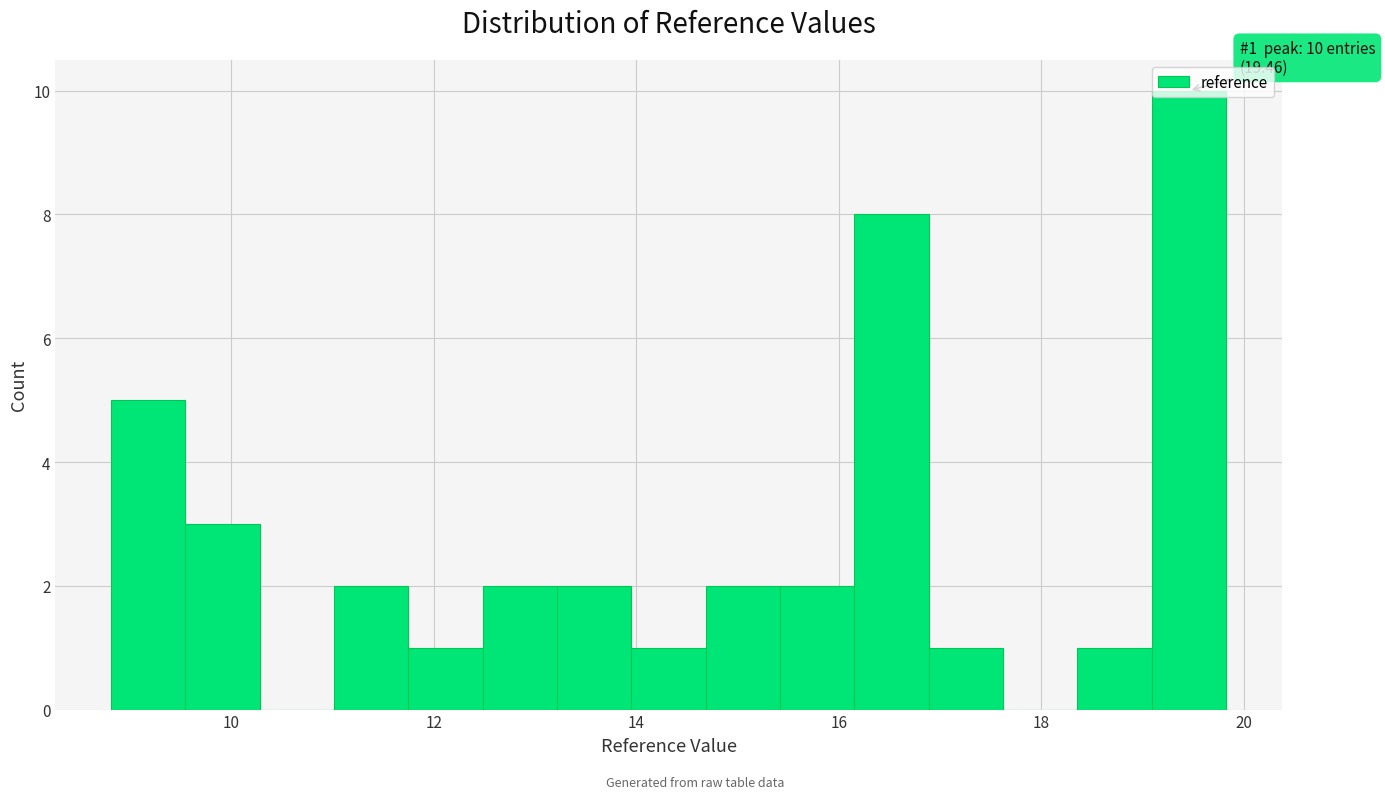

Read against the x-axis, roughly where is the centre of the tallest bar?

19.4